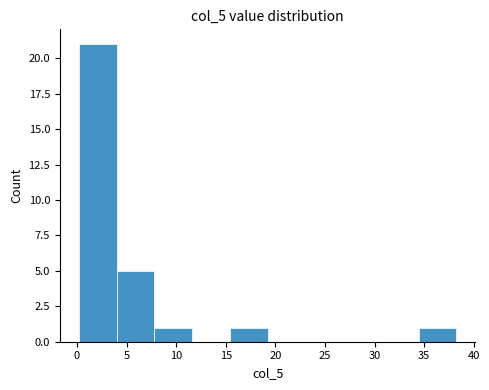

Reading left to right, transcribe this chart: for each bar, give the range it covers on the x-axis and its height. Neither the bar edges nor the heights are printed on the chart, so give them approximately, as read against the axes.

0.0 to 4.0: 21
4.0 to 8.0: 5
8.0 to 11.5: 1
11.5 to 15.5: 0
15.5 to 19.0: 1
19.0 to 23.0: 0
23.0 to 27.0: 0
27.0 to 30.5: 0
30.5 to 34.5: 0
34.5 to 38.5: 1